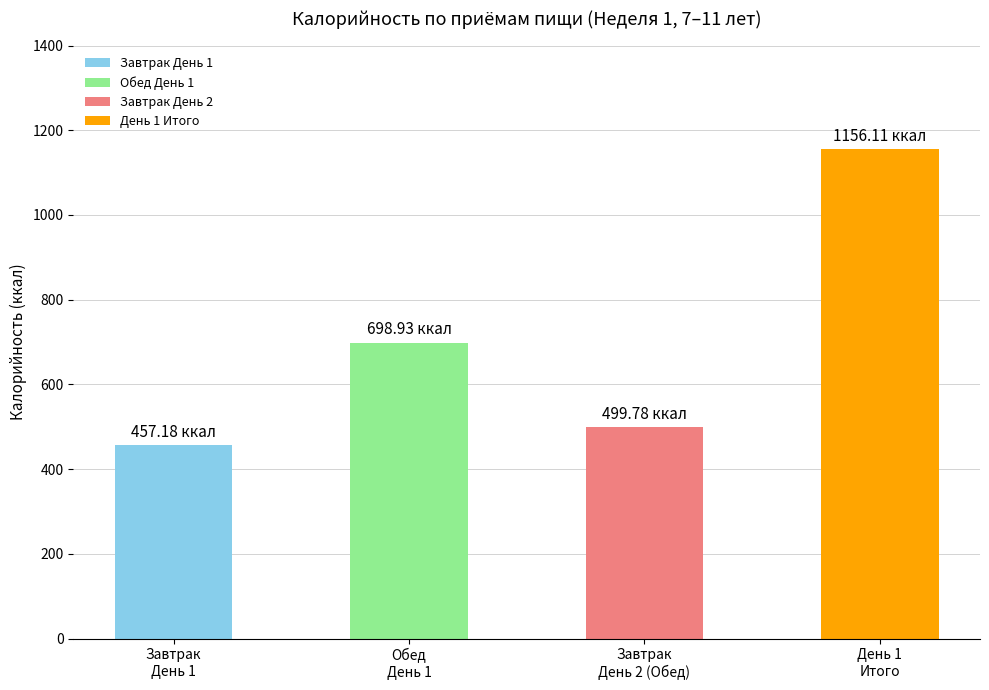

What is the difference between the maximum and minimum values?

698.9